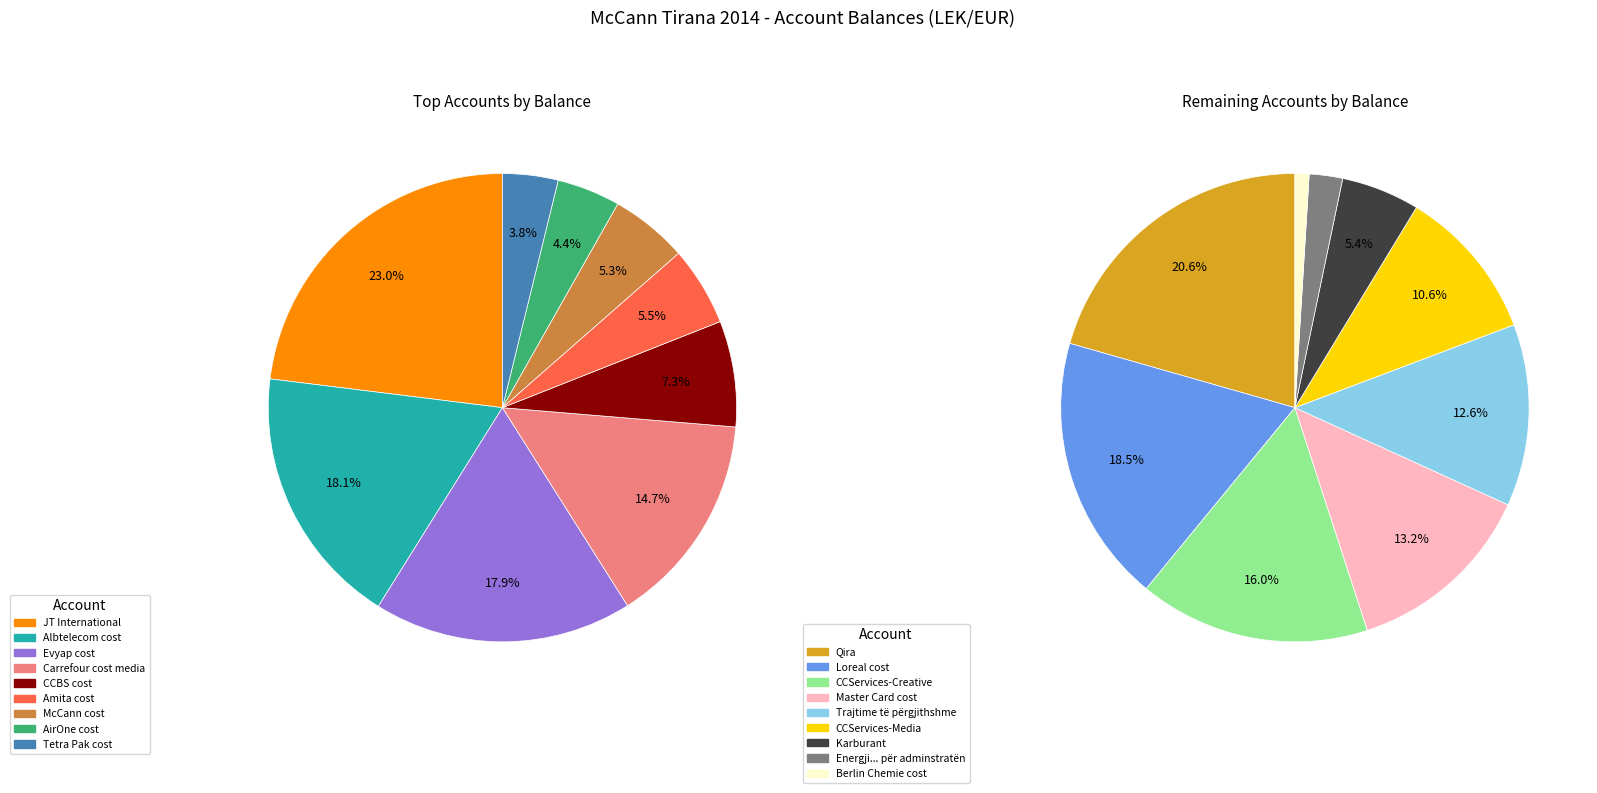

Which has a higher value, Qira or McCann cost?

McCann cost